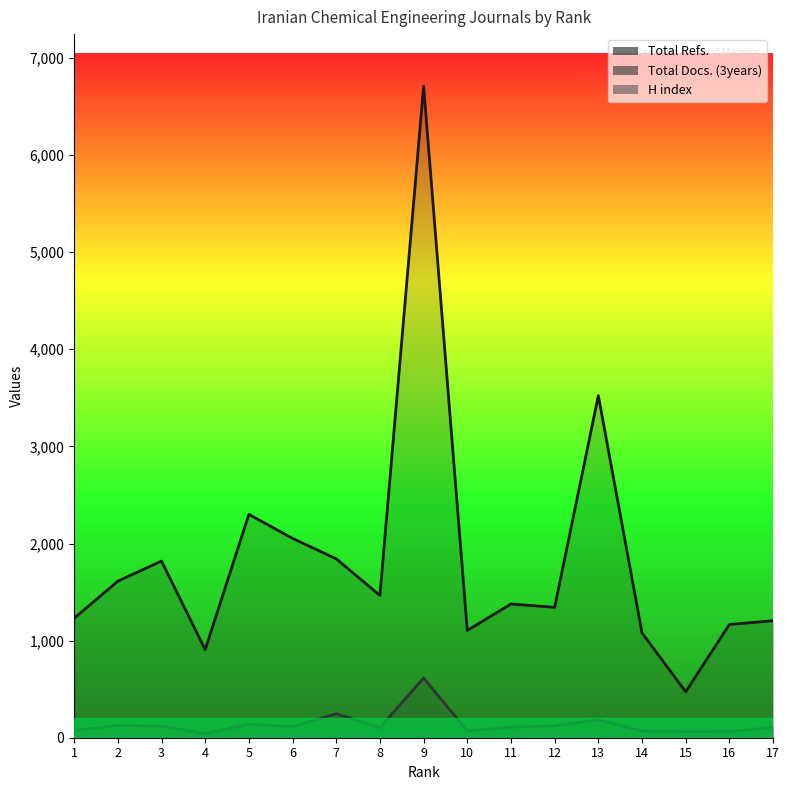

Reading left to right, transcribe all the data shown in this chart.

Total Refs.: 1230	1612	1819	907	2300	2053	1842	1465	6709	1105	1377	1343	3523	1079	473	1166	1205
Total Docs. (3years): 75	127	120	40	138	114	247	103	615	70	109	122	185	70	63	64	107
H index: 17	25	20	7	18	12	22	11	33	12	23	32	10	6	5	8	16